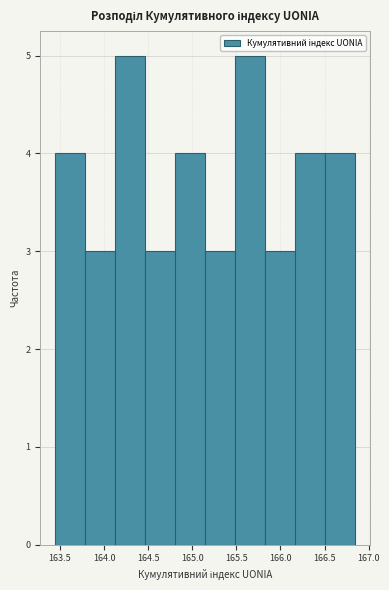

How tall is the bar that spans 164.80 to 165.15 on the x-axis? Neither the bar edges nor the heights are printed on the chart, so give them approximately, as read against the axes.

4